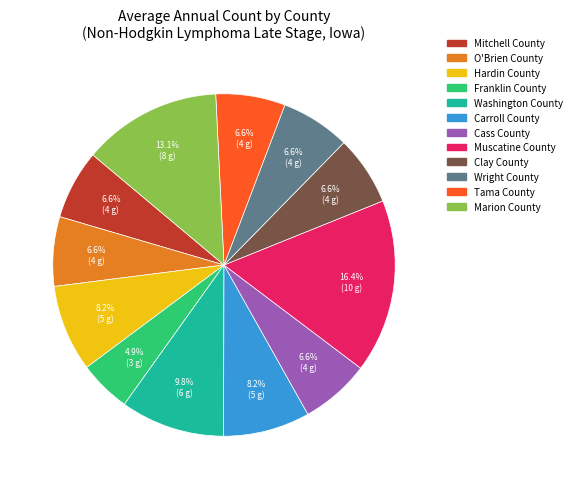

Which category has the biggest portion of the pie?

Muscatine County